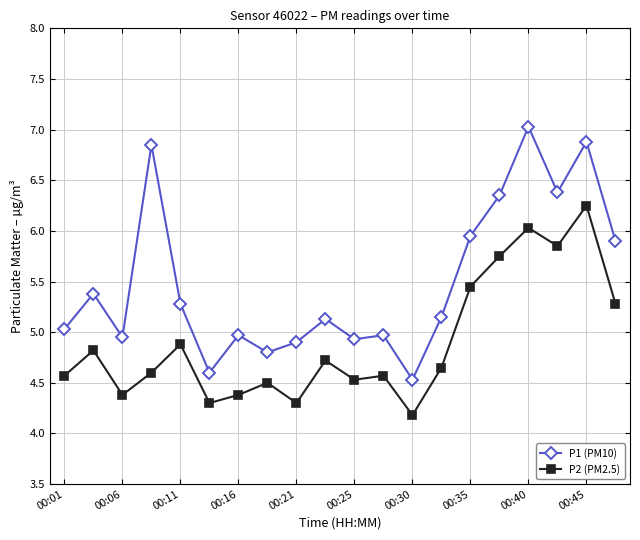

How many lines are shown in the chart?

2